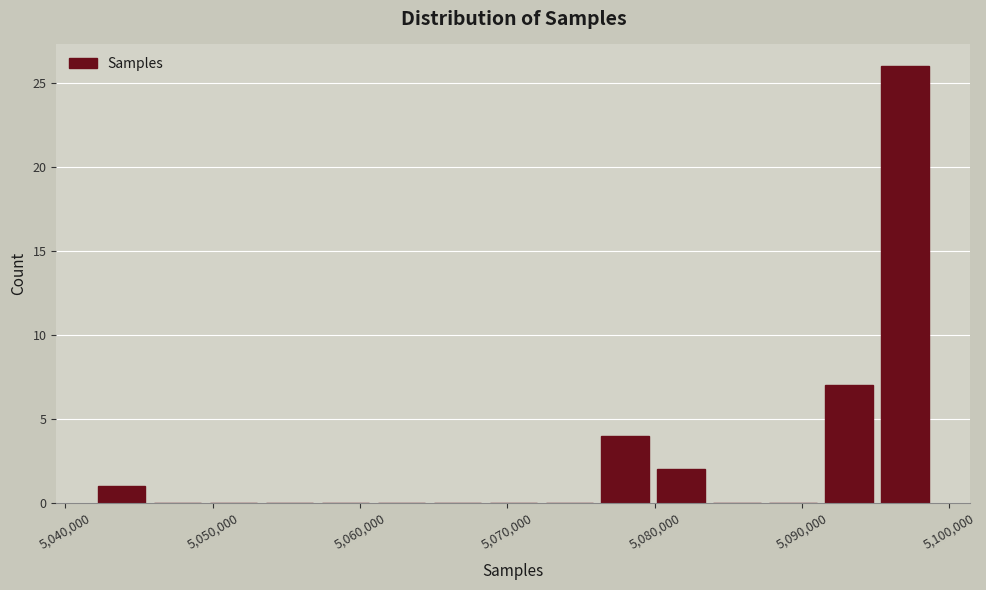

Around what value on the x-axis is the tallest bar? Give the approximate position of its centre, as read against the axis.

5097000